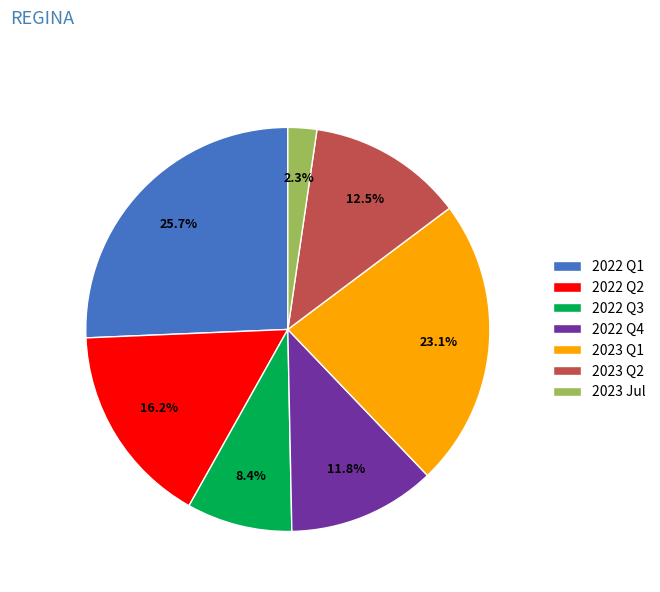

What portion of the pie excludes 2022 Q3?

91.6%